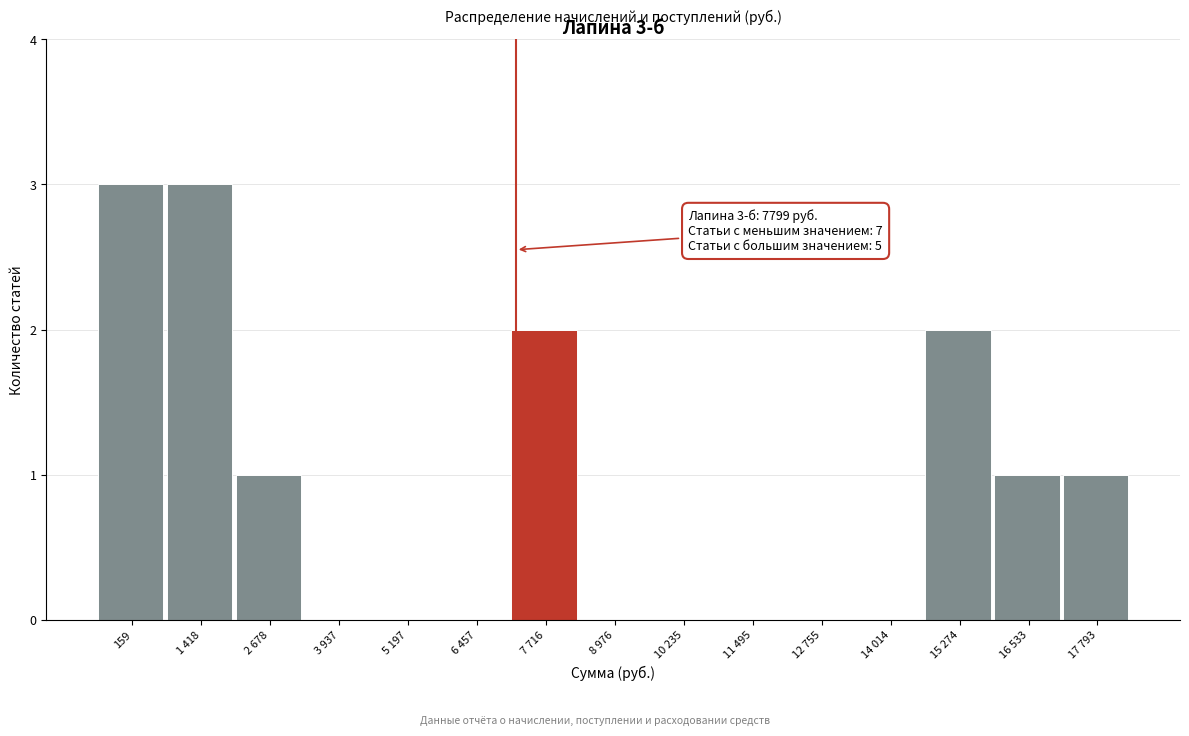

Reading left to right, transcribe all the data shown in this chart.

159=3	1 418=3	2 678=1	3 937=0	5 197=0	6 457=0	7 716=2	8 976=0	10 235=0	11 495=0	12 755=0	14 014=0	15 274=2	16 533=1	17 793=1